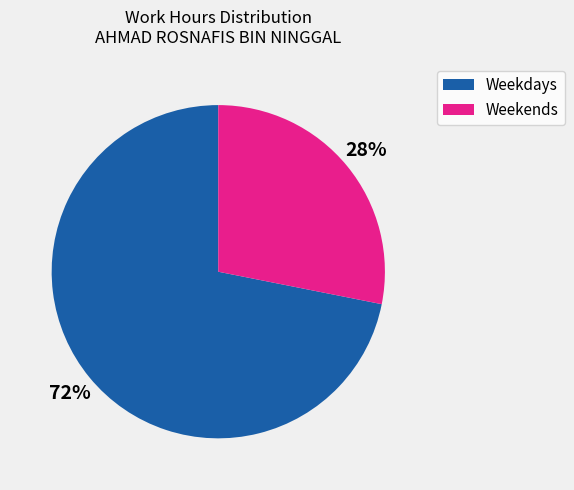

To the nearest percent, what is the average slice percentage?

50%